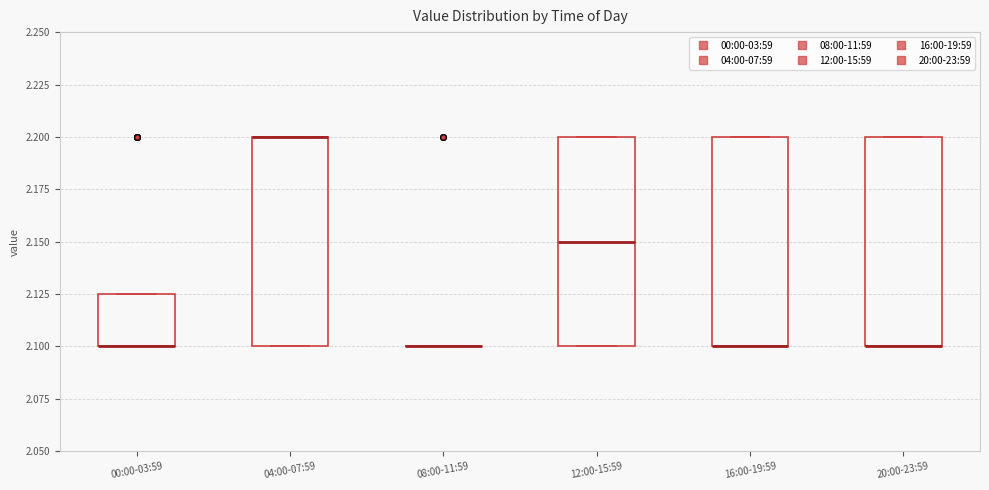

Reading left to right, read every box against the y-axis: the position of its median line, the range the box covers, and the ends of its whiskers. The values are not printed on the chart, so give them approximately, as read against the axis.

00:00-03:59: median 2.100 (drawn on the box's lower edge), box 2.100 to 2.125, whiskers 2.100 to 2.125
04:00-07:59: median 2.200 (drawn on the box's upper edge), box 2.100 to 2.200, whiskers 2.100 to 2.200
08:00-11:59: box collapsed to a line at 2.100, whiskers 2.100 to 2.100
12:00-15:59: median 2.150, box 2.100 to 2.200, whiskers 2.100 to 2.200
16:00-19:59: median 2.100 (drawn on the box's lower edge), box 2.100 to 2.200, whiskers 2.100 to 2.200
20:00-23:59: median 2.100 (drawn on the box's lower edge), box 2.100 to 2.200, whiskers 2.100 to 2.200